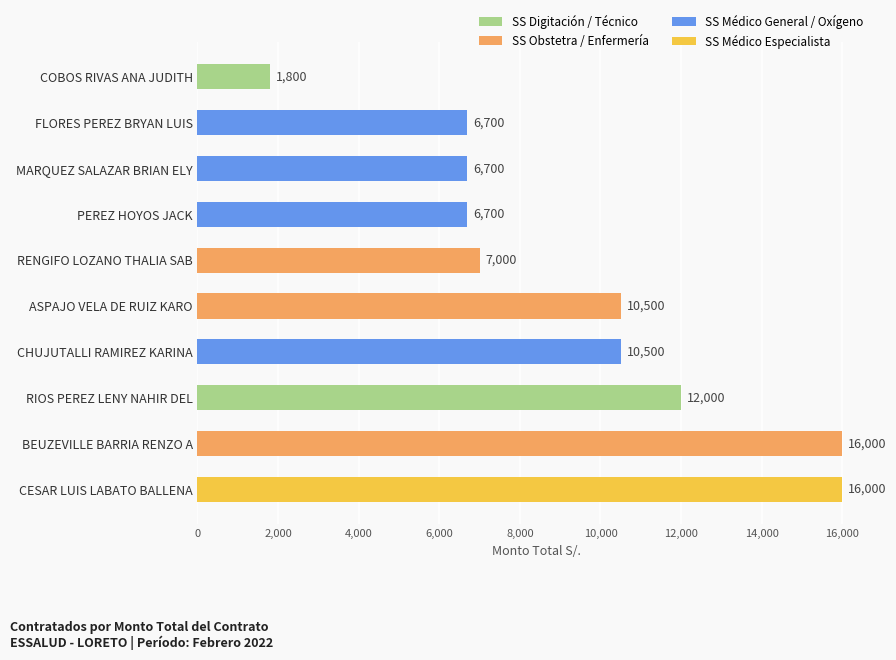

Between ASPAJO VELA DE RUIZ KARO and RIOS PEREZ LENY NAHIR DEL, which is larger?

RIOS PEREZ LENY NAHIR DEL